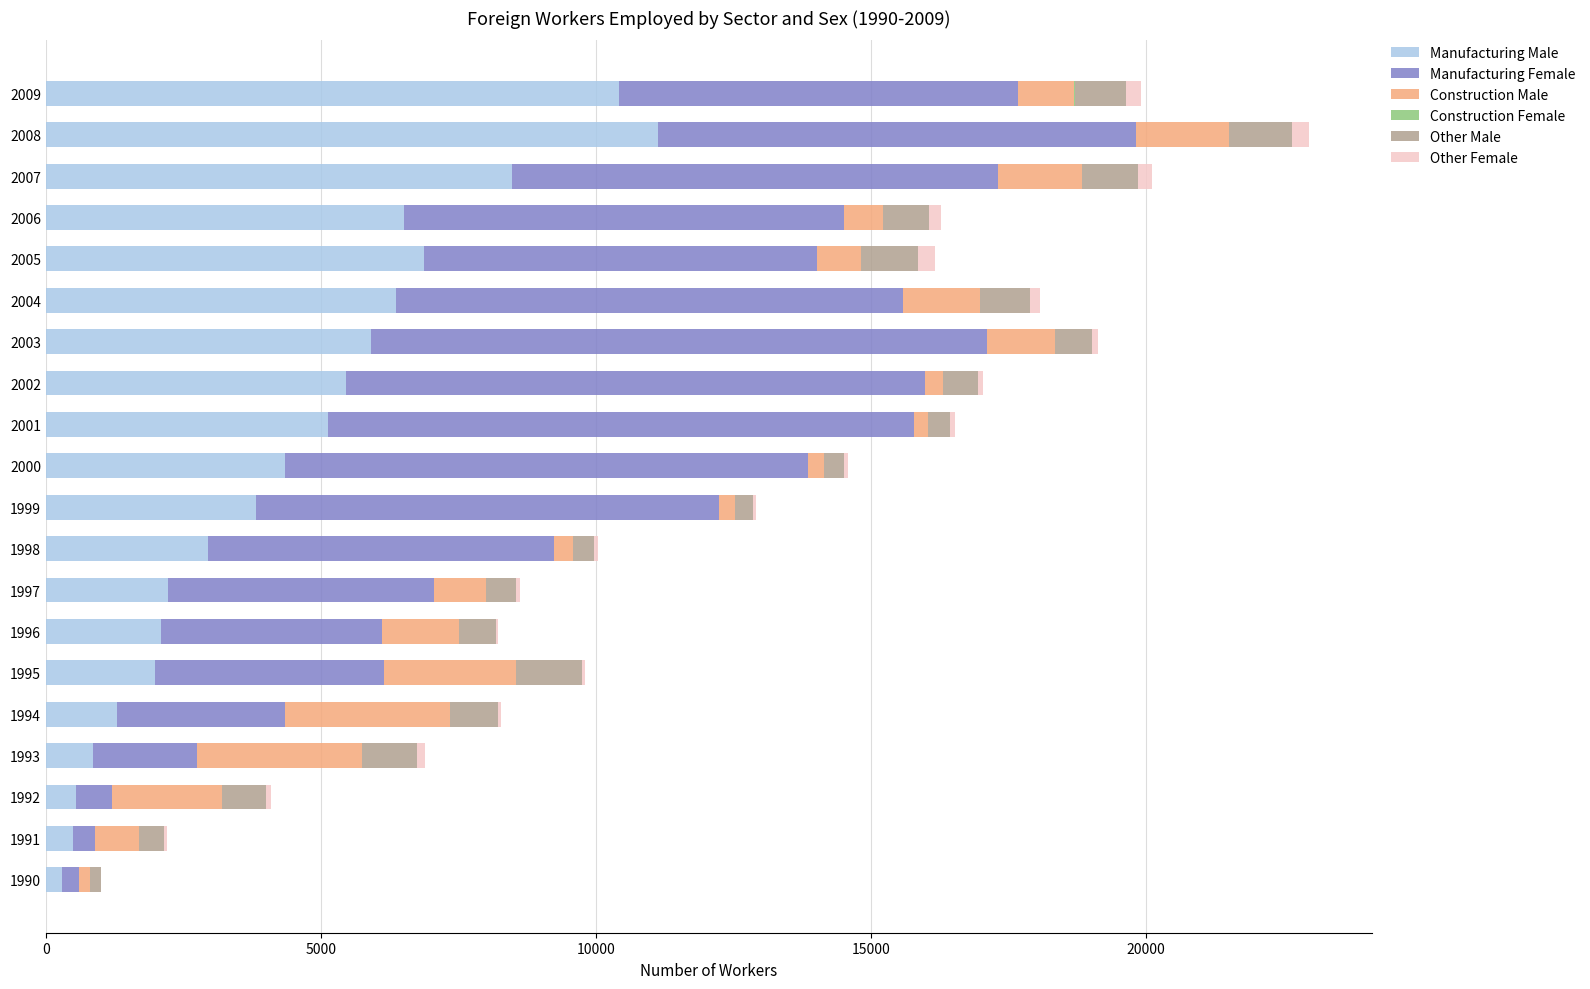

How many distinct data groups are displayed?

6